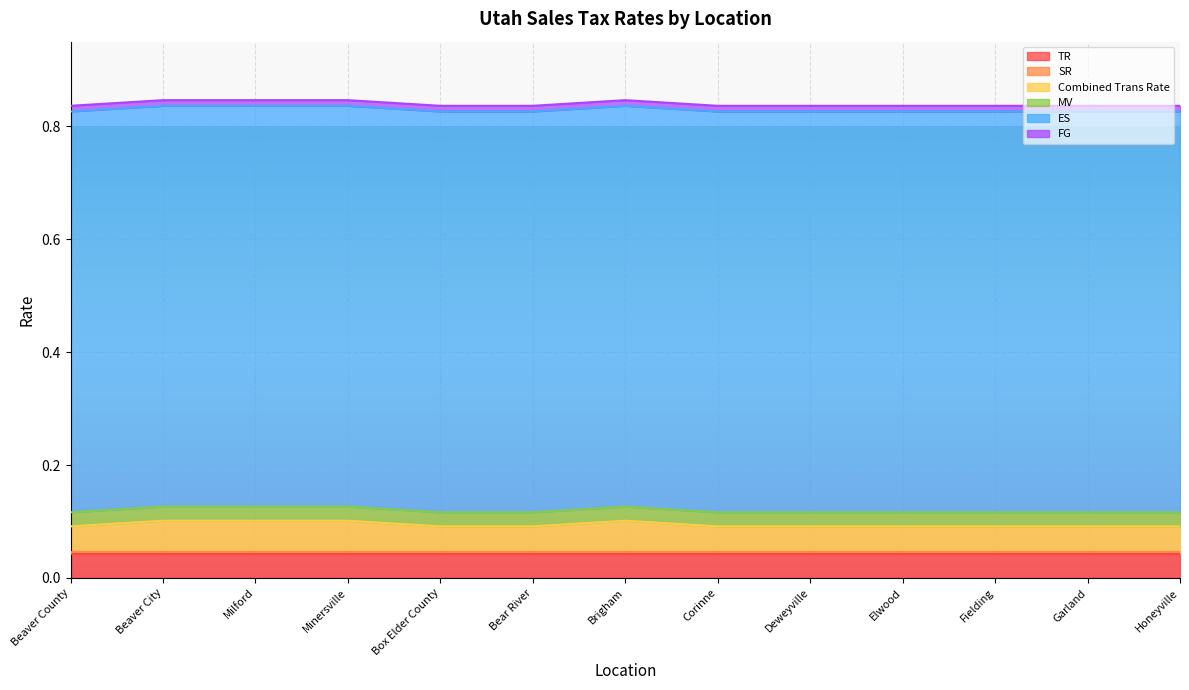

The value of Combined Trans Rate at Bear River is 0.0. True or false?

True